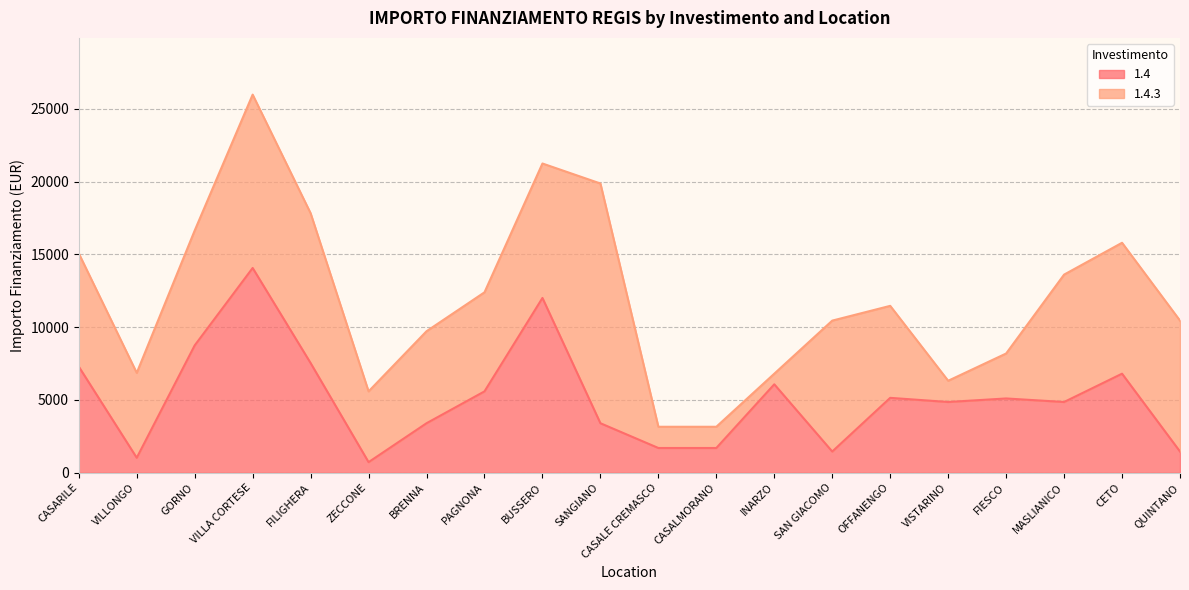

Reading left to right, what are all the values shown in this chart?

7290	1029	8748	14063	7533	729	3402	5589	12005	3402	1701	1701	6075	1458	5145	4860	5103	4860	6804	1458